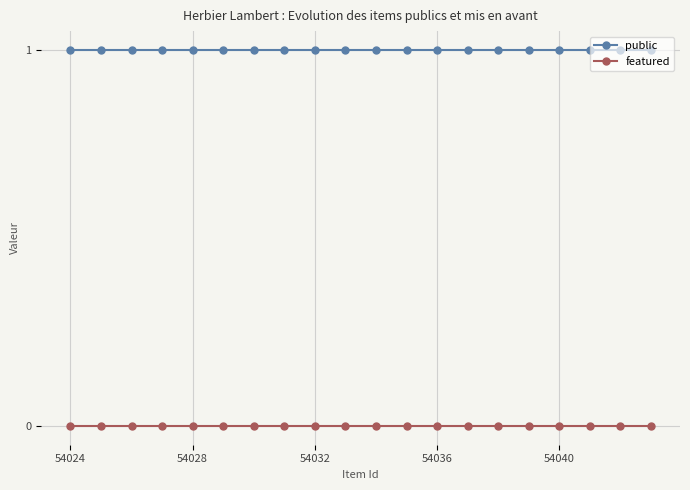

Rank the series by their maximum value, from lowest to highest.

featured, public